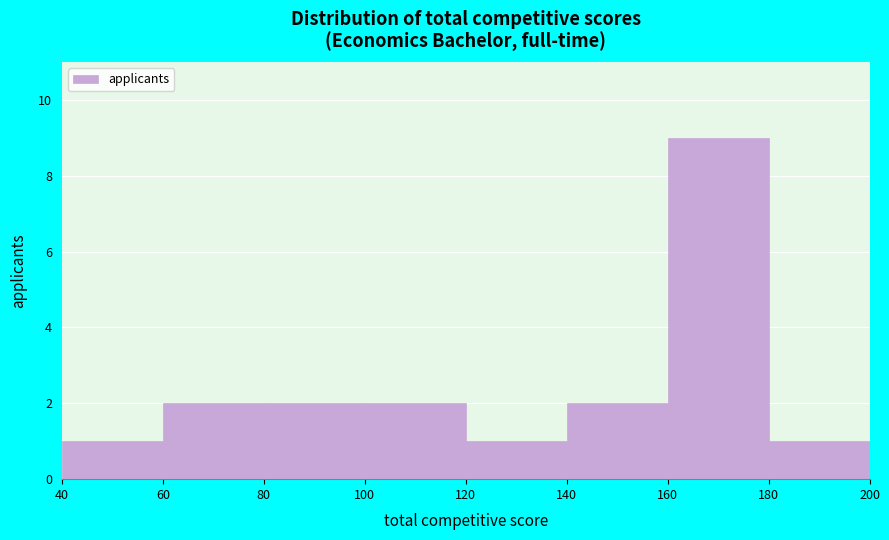

Reading left to right, list every bar in this chart as the range it spans on the x-axis followed by its height. The values are not printed on the chart, so give them approximately, as read against the axis.

40 to 60: 1
60 to 80: 2
80 to 100: 2
100 to 120: 2
120 to 140: 1
140 to 160: 2
160 to 180: 9
180 to 200: 1